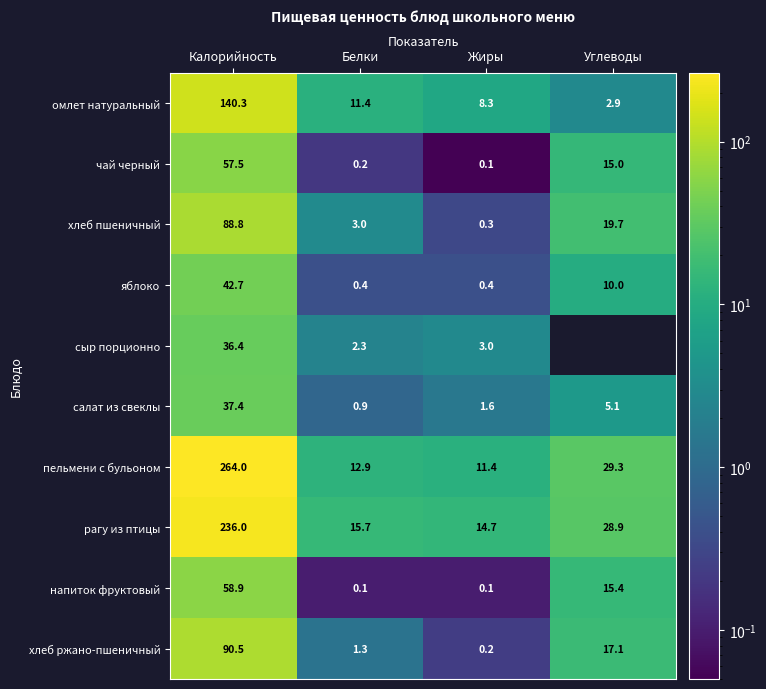

At which label does хлеб ржано-пшеничный first exceed 17?

Калорийность